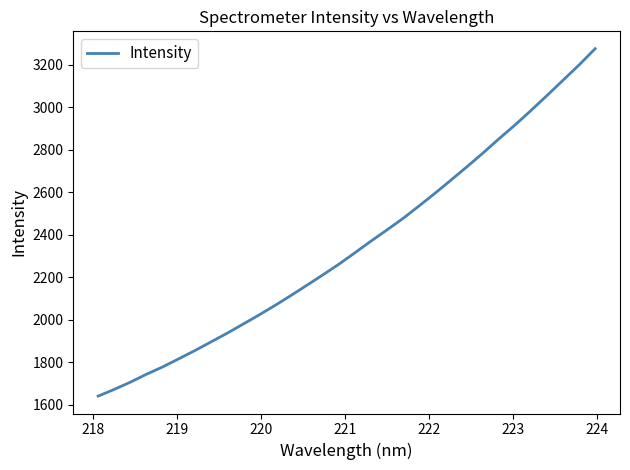

What is the greatest value displayed?

3276.1